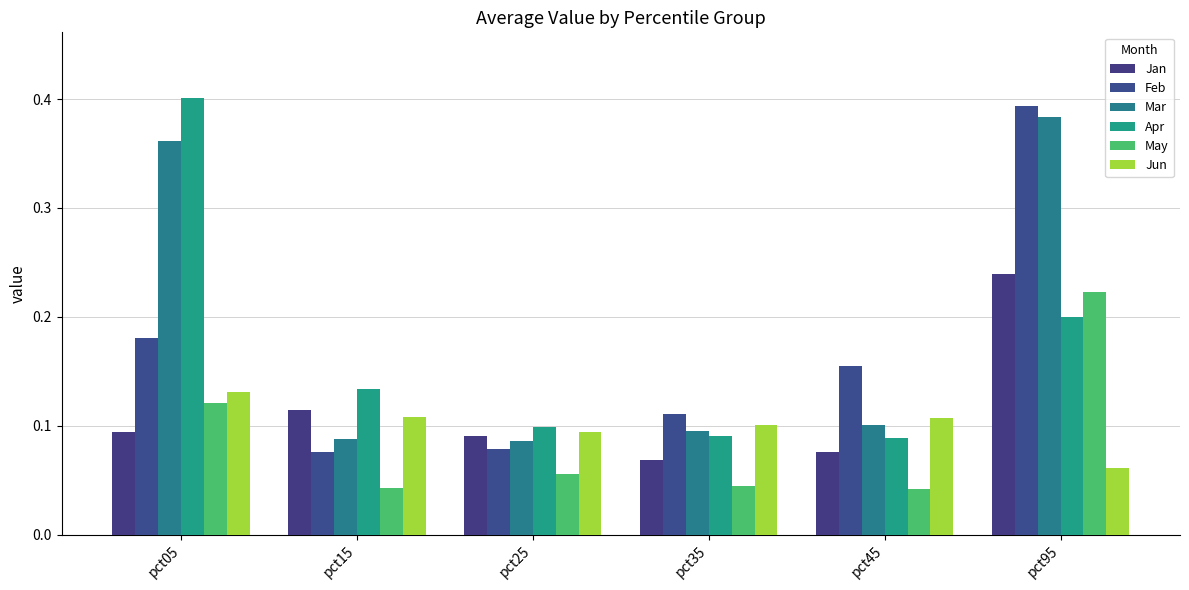

How many bars are there in total?

36